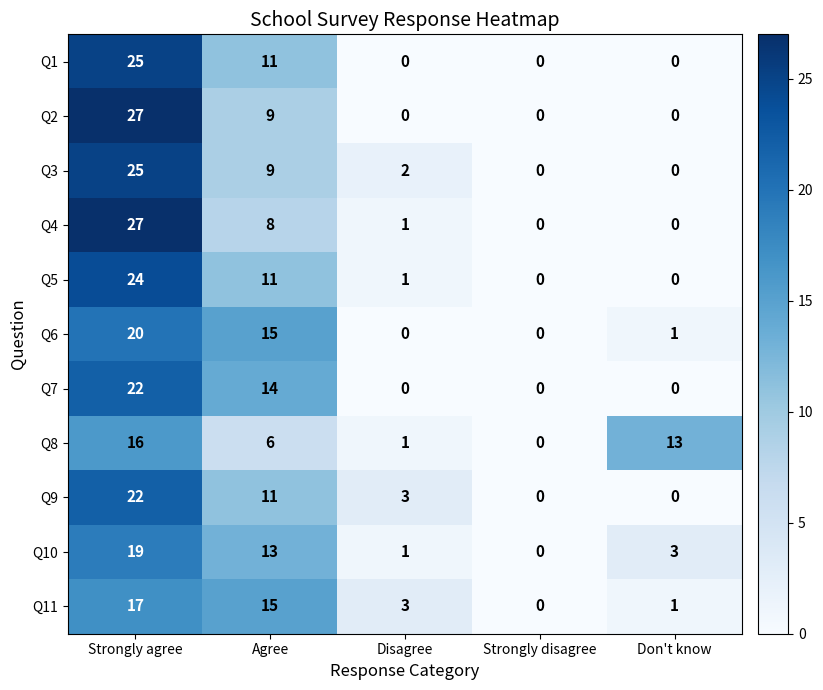

The value of Q2 at Don't know is 10. True or false?

False